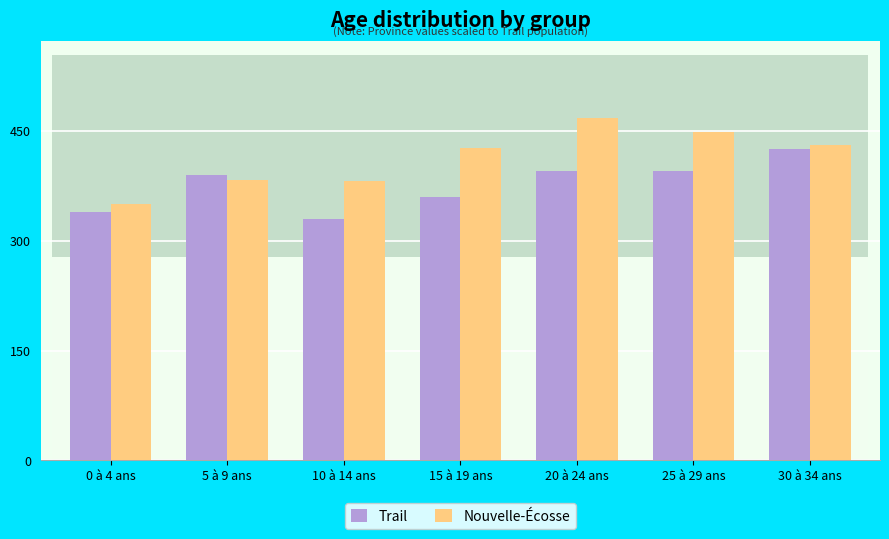

Reading left to right, list all the values displayed in this chart.

Trail: 0 à 4 ans=340.0	5 à 9 ans=390.0	10 à 14 ans=330.0	15 à 19 ans=360.0	20 à 24 ans=395.0	25 à 29 ans=395.0	30 à 34 ans=425.0
Nouvelle-Écosse: 0 à 4 ans=350.4	5 à 9 ans=383.6	10 à 14 ans=382.5	15 à 19 ans=427.6	20 à 24 ans=468.5	25 à 29 ans=448.2	30 à 34 ans=431.6